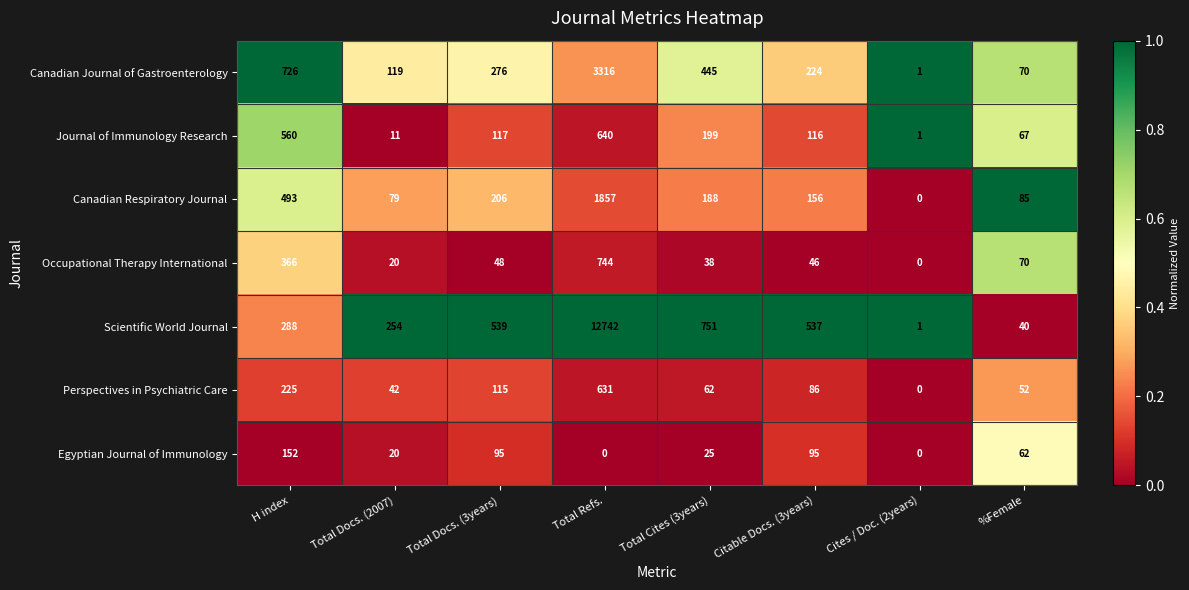

Where does the Canadian Respiratory Journal series first go above 188?

H index